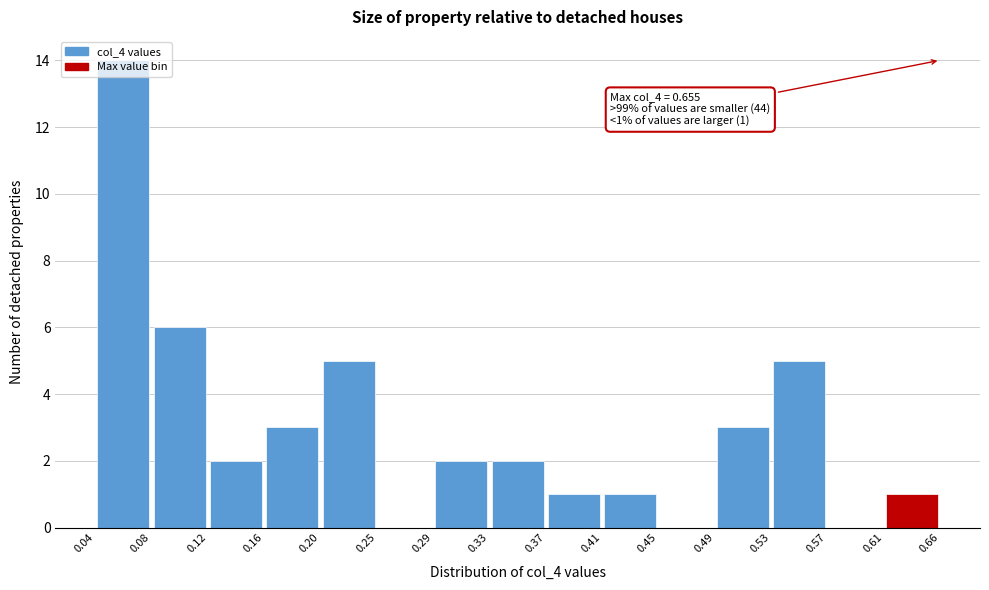

Which range on the x-axis has the tallest bar?

0.04 to 0.08